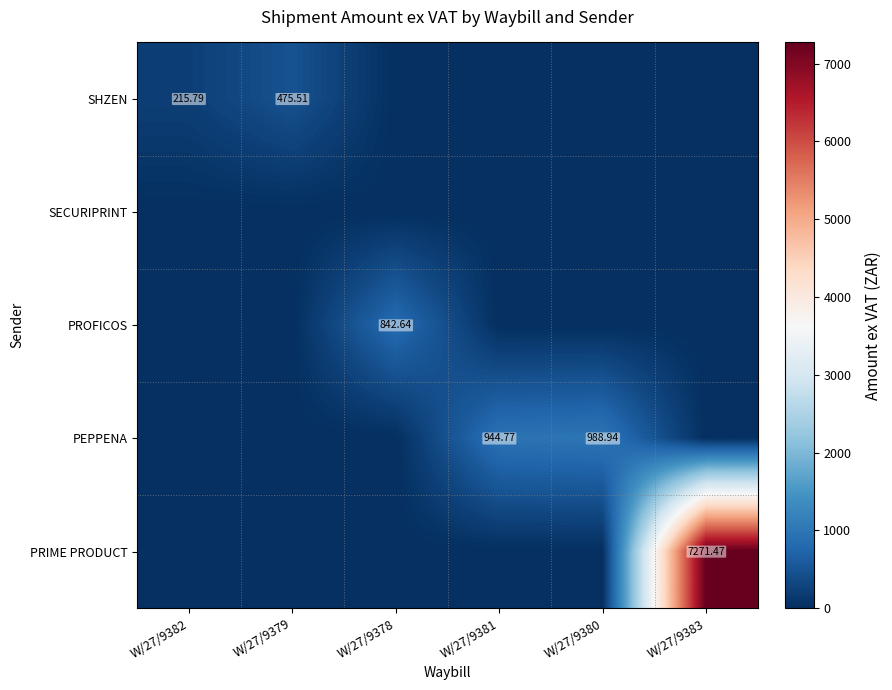

At W/27/9383, list the series in order from largest to smallest.

PRIME PRODUCT, SHZEN, SECURIPRINT, PROFICOS, PEPPENA